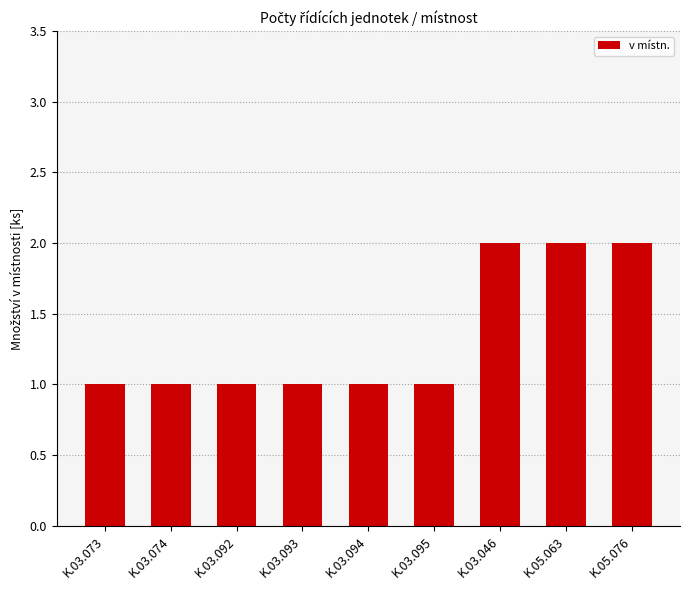

How many series are shown in this chart?

1